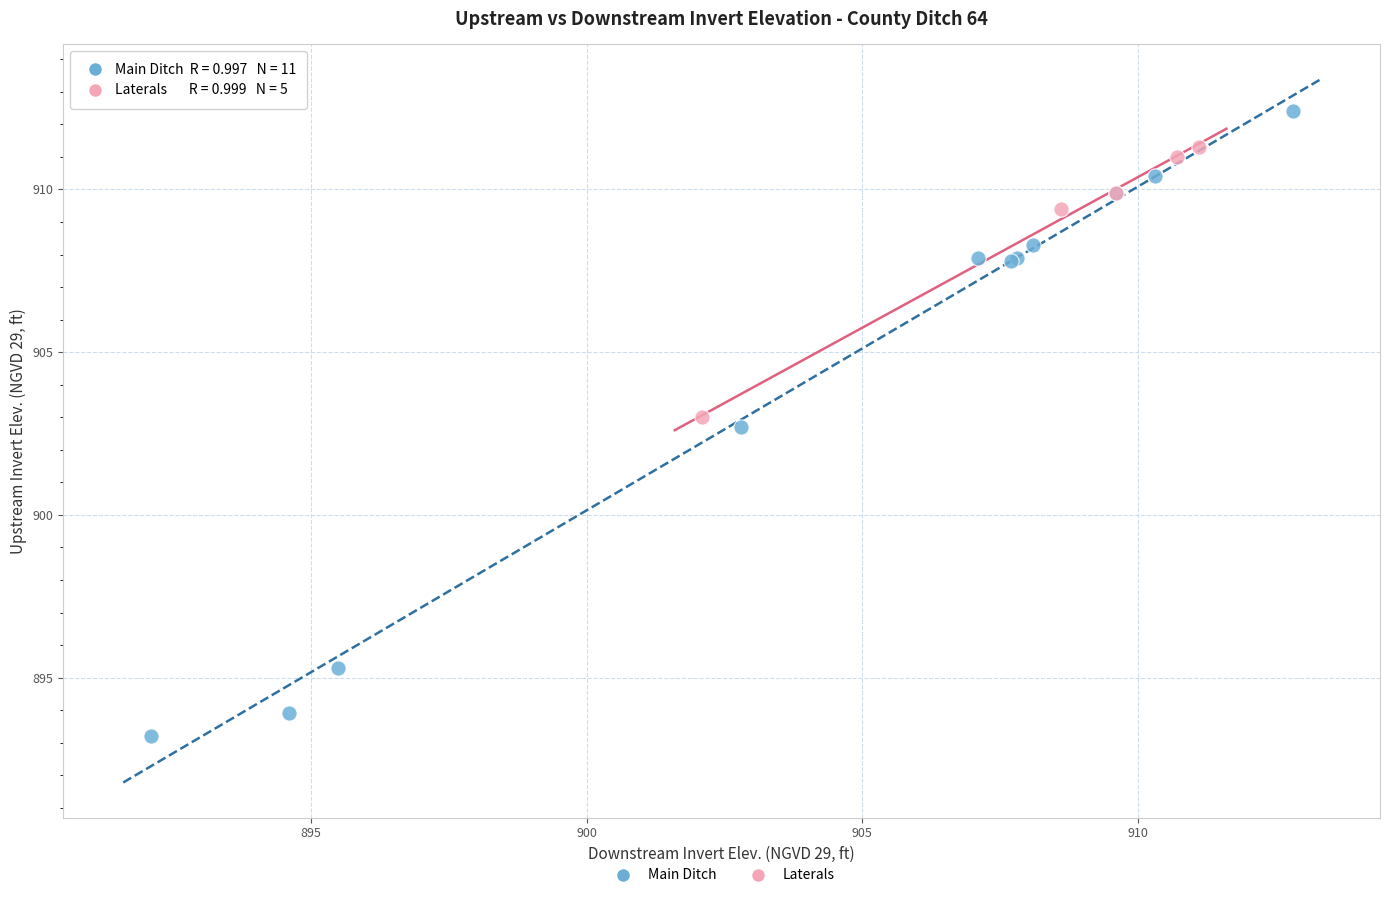

Which series has the widest spread of Y values?

Main Ditch